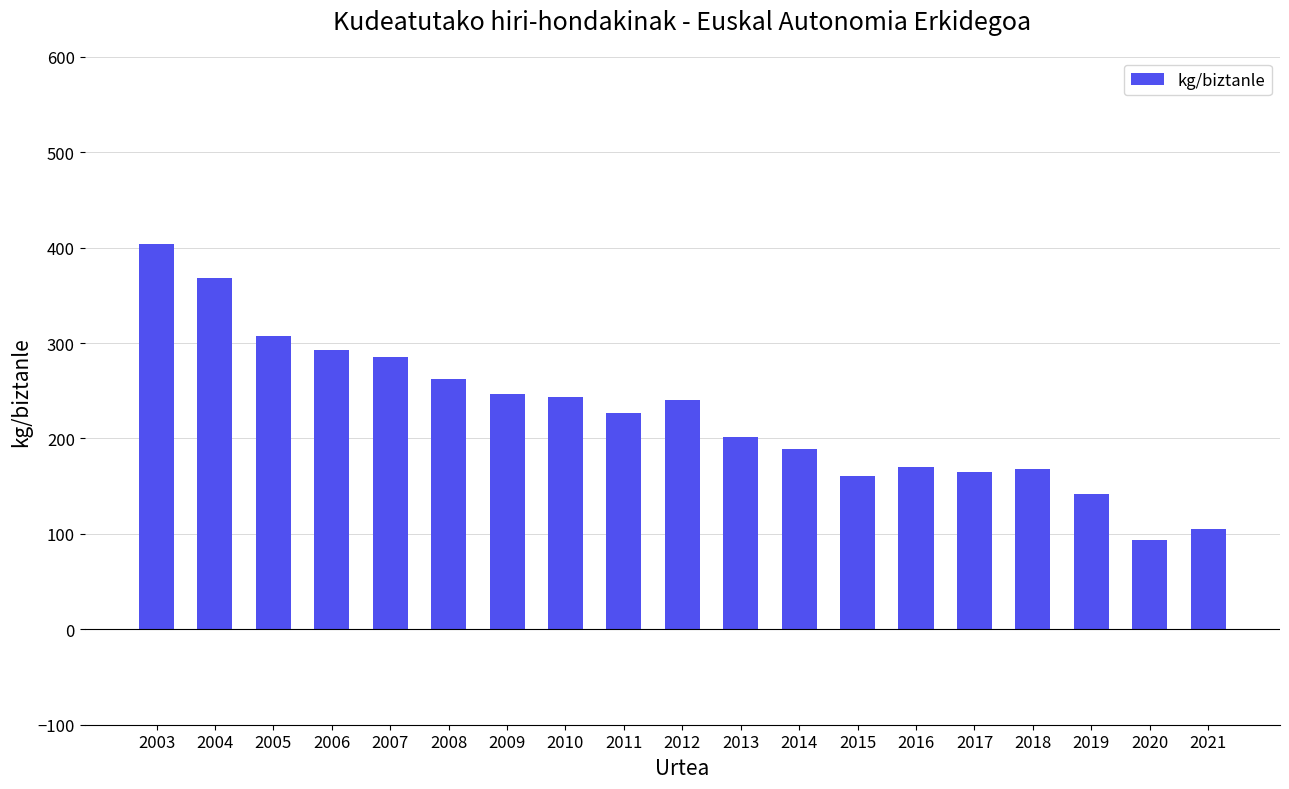

Between 2015 and 2006, which is larger?

2006